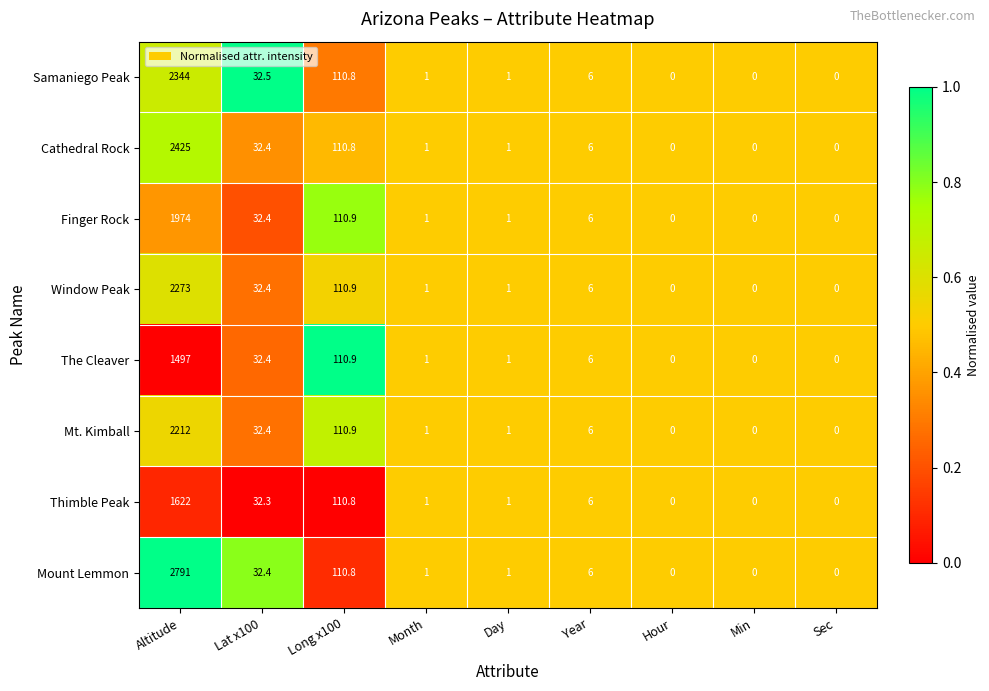

Between Altitude and Sec, which series saw the biggest shift?

Mount Lemmon